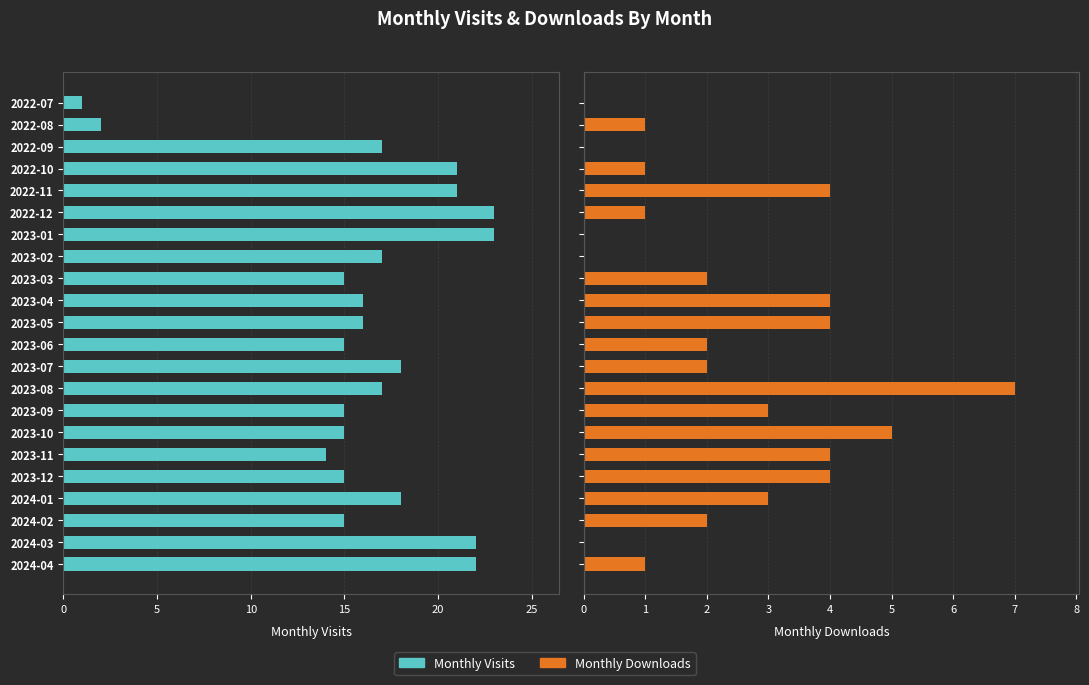

How many bars are there in total?

44